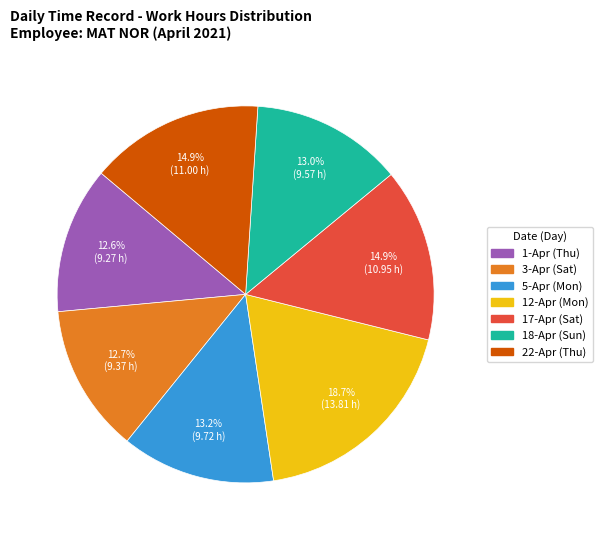

Does any single category account for the majority?

No